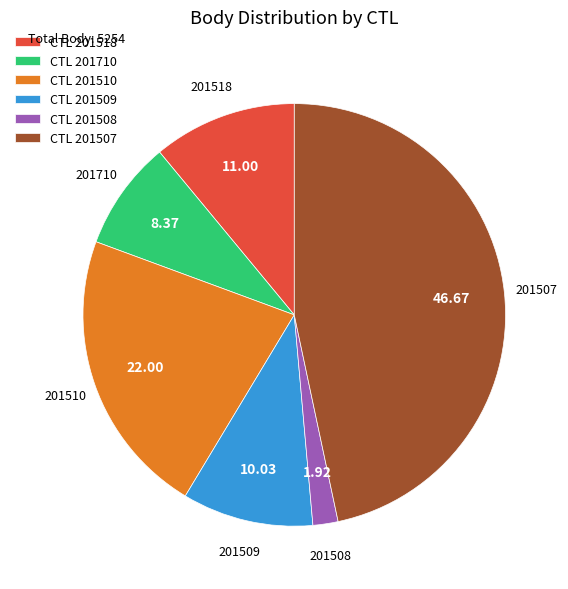

Is the sum of CTL 201518 and CTL 201510 greater than half?

No